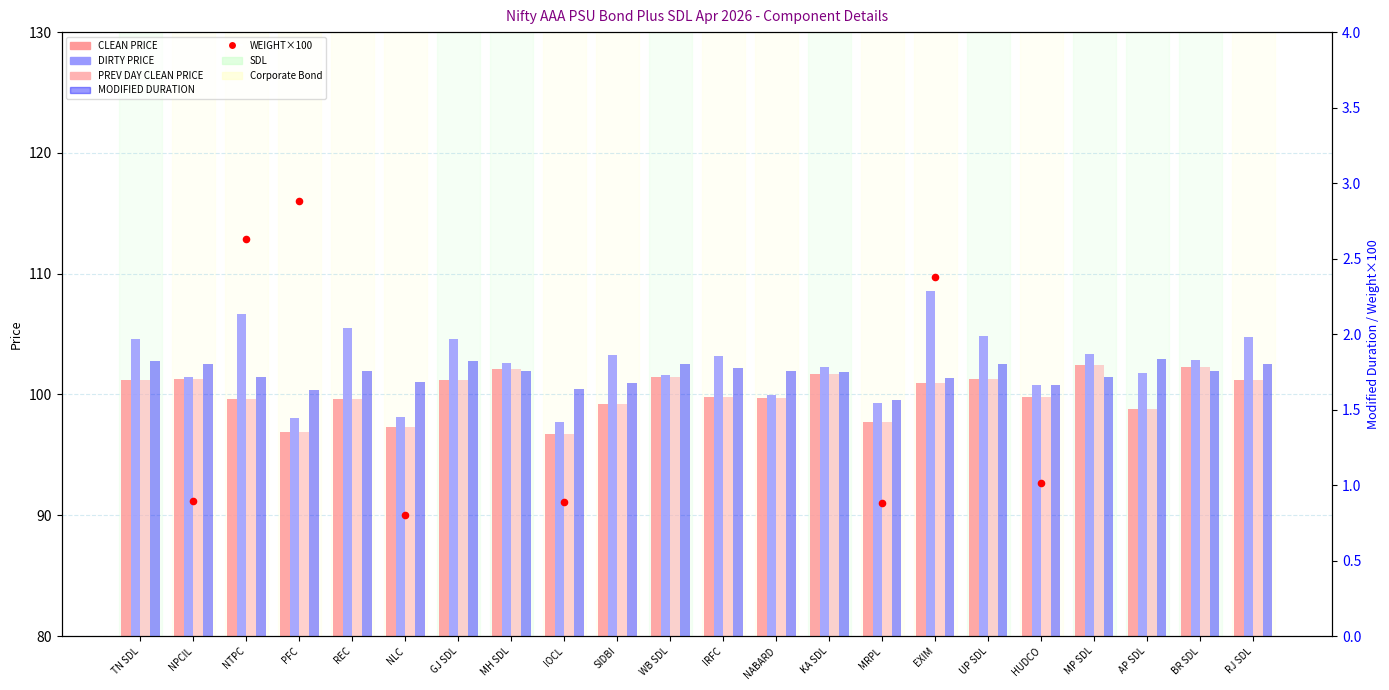

Is the value of CLEAN PRICE at IRFC greater than the value of MODIFIED DURATION at NTPC?

Yes